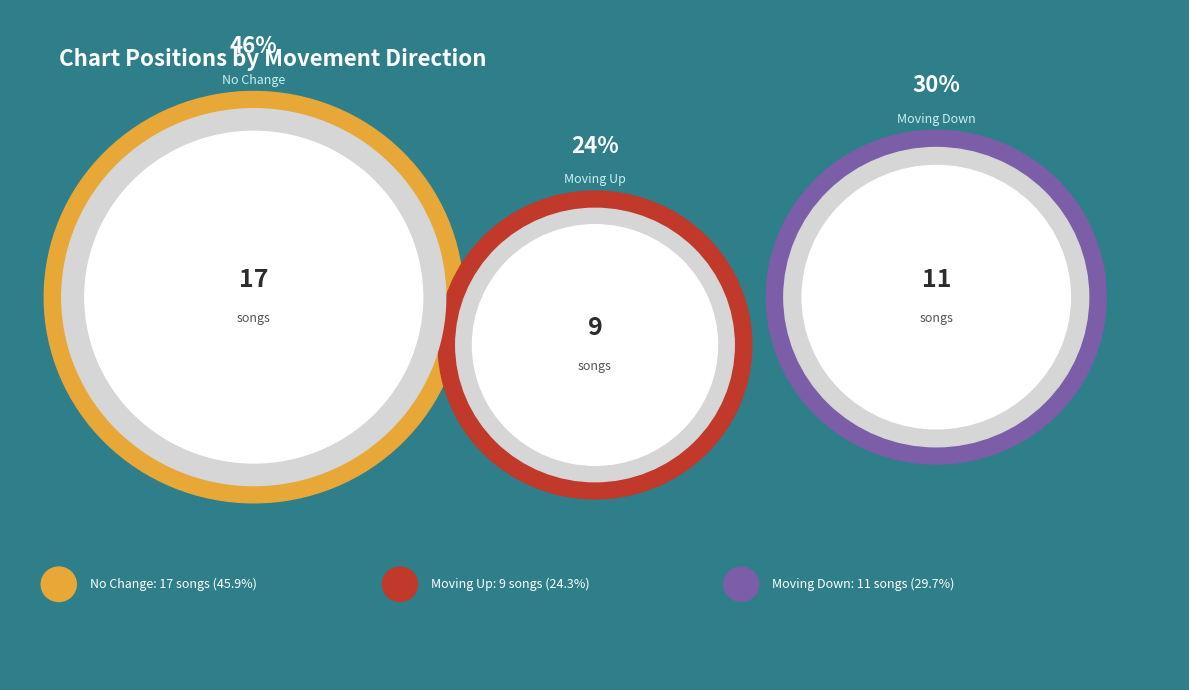

The down slice represents 30% of the pie. True or false?

True